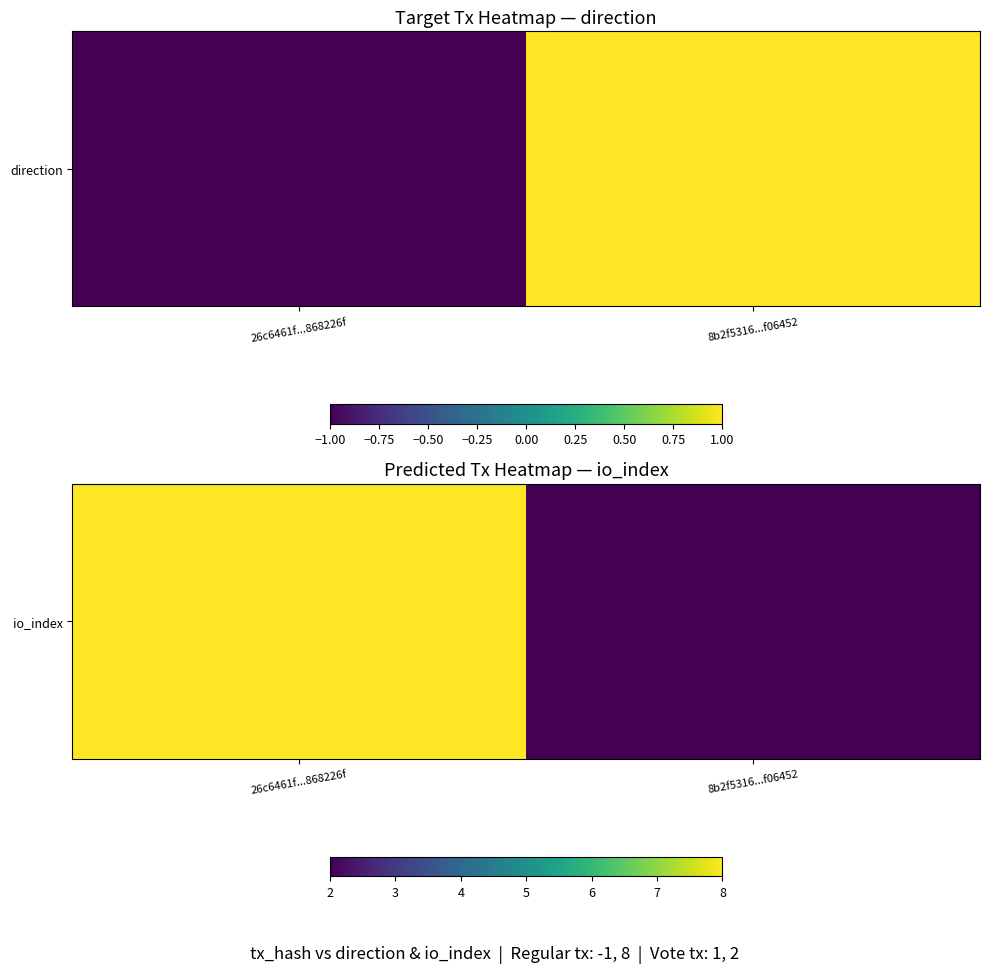

Between 8b2f5316...f06452 and 26c6461f...868226f, which is larger?

26c6461f...868226f